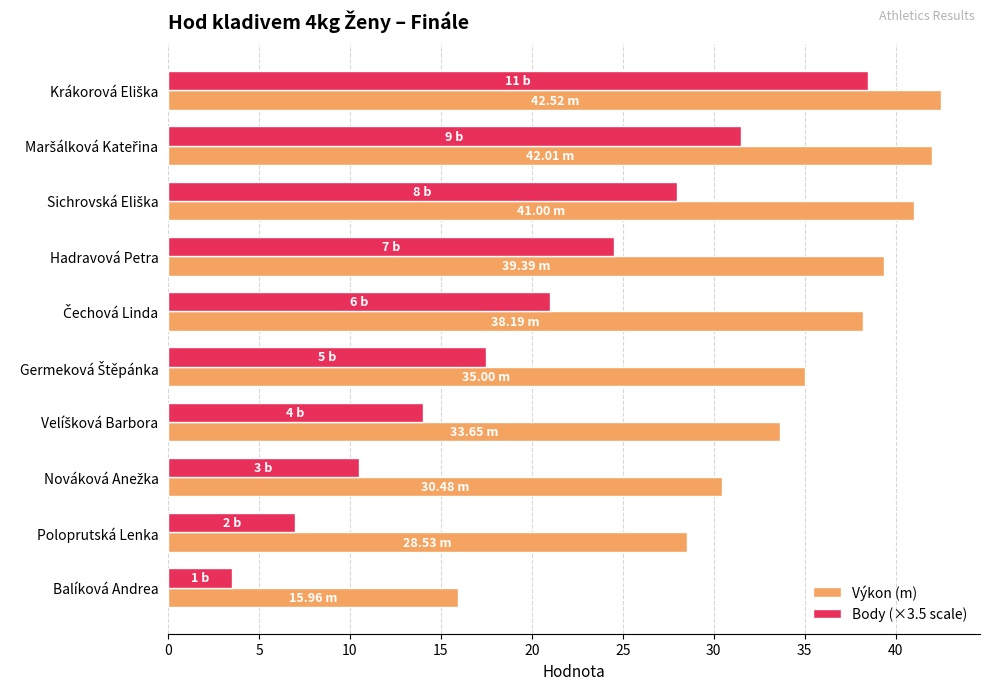

What is the difference between the maximum and minimum values in the Výkon (m) series?

26.6